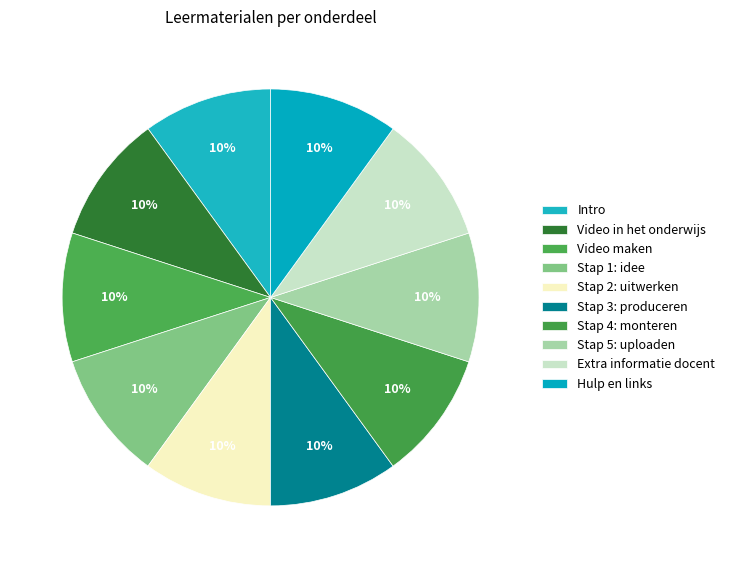

Count the number of slices in the pie.

10